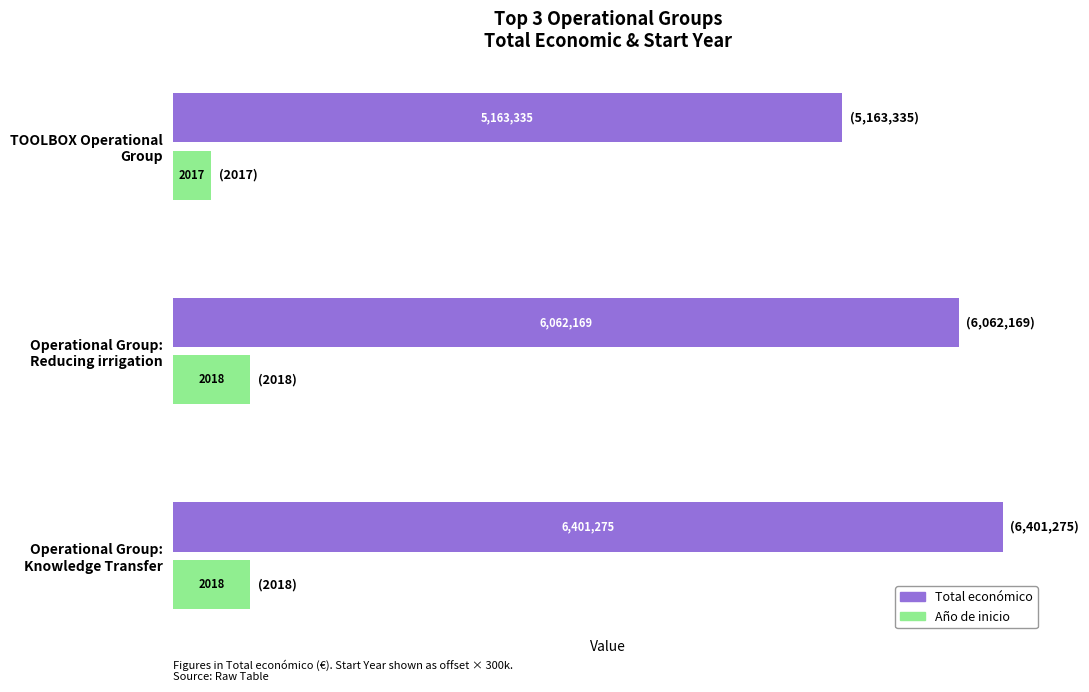

What is the smallest value displayed?

300000